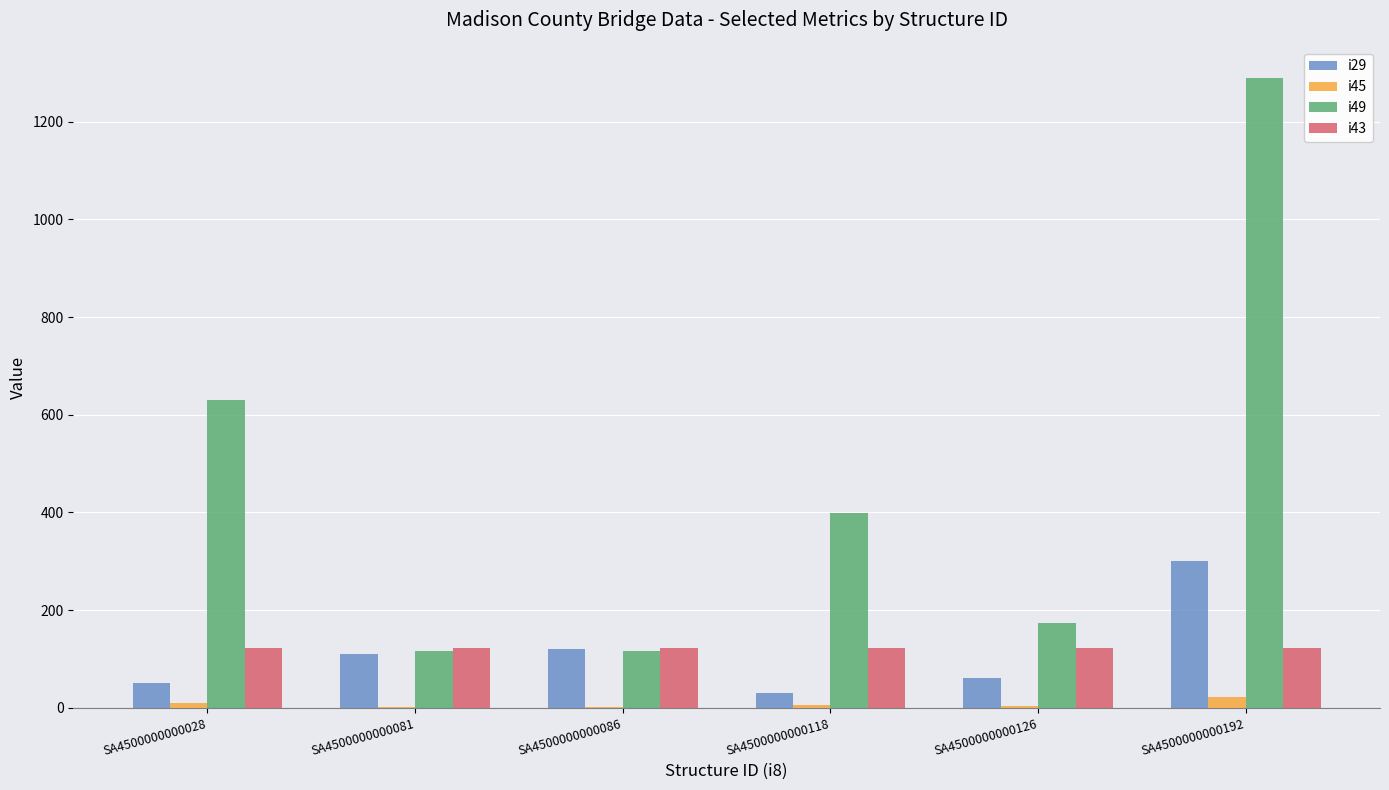

At which category is the sum across all series the highest?

SA4500000000192